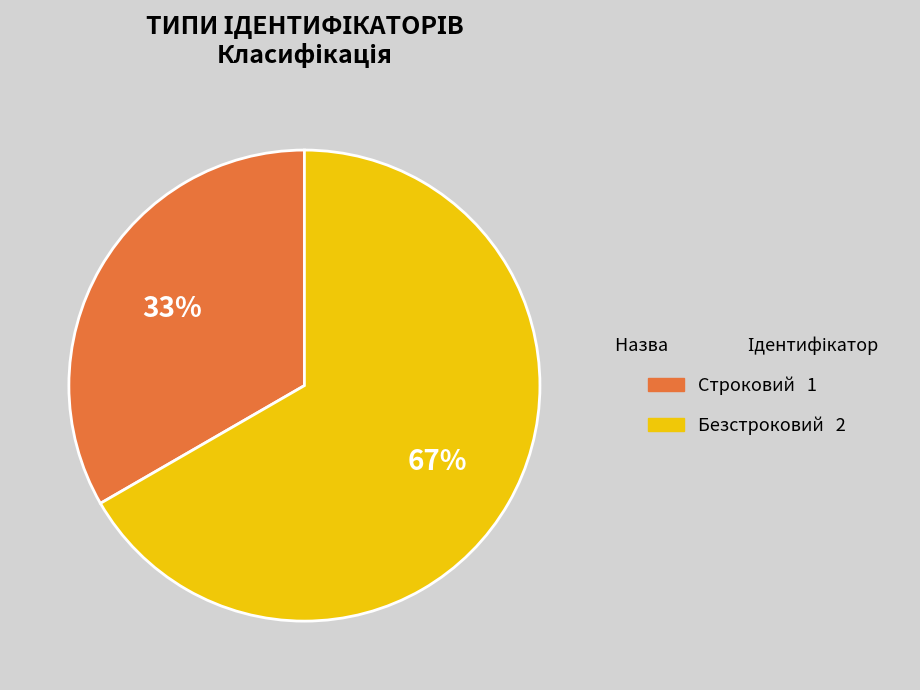

How many slices are in this pie chart?

2